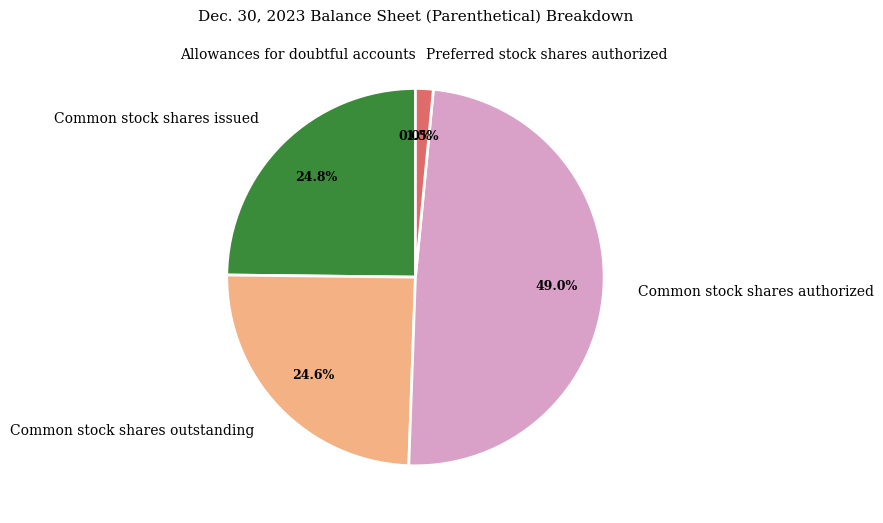

Approximately how many times larger is the value at Common stock shares authorized compared to Common stock shares issued?

2.0